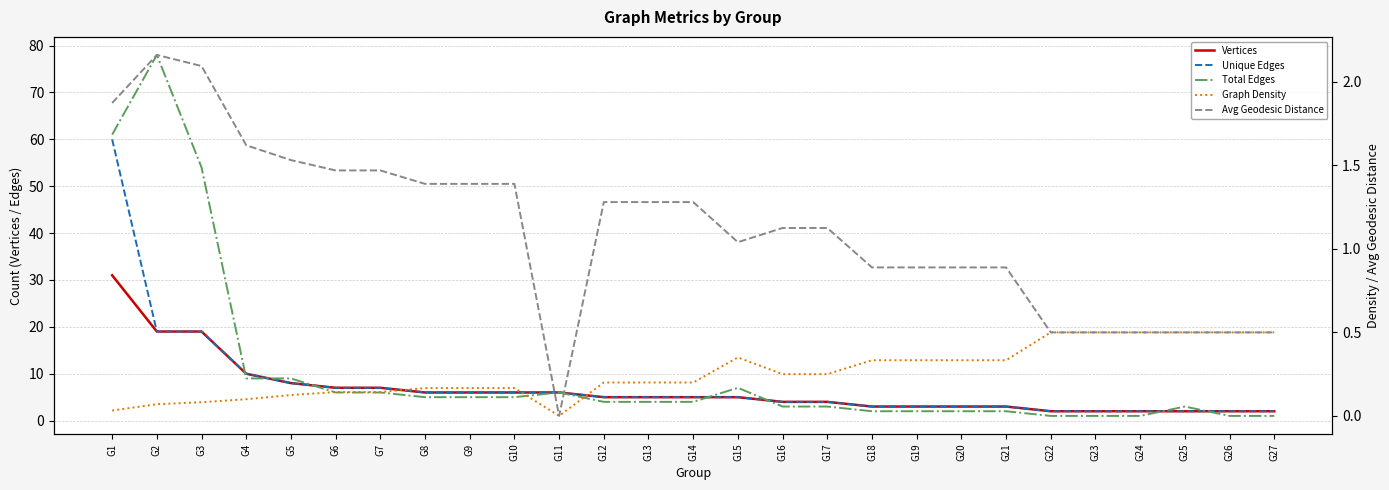

At G16, list the series in order from largest to smallest.

Vertices, Unique Edges, Total Edges, Avg Geodesic Distance, Graph Density